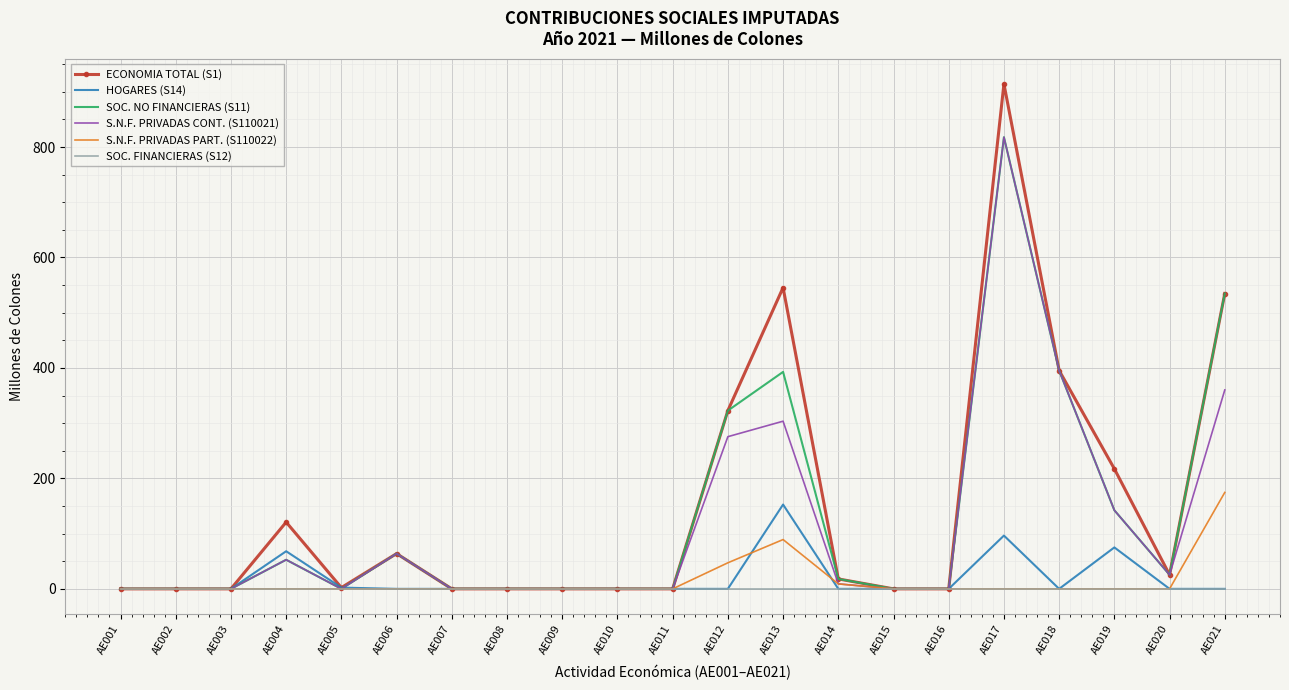

True or false: S.N.F. PRIVADAS PART. (S110022) has more than 0 interior local peaks.

True